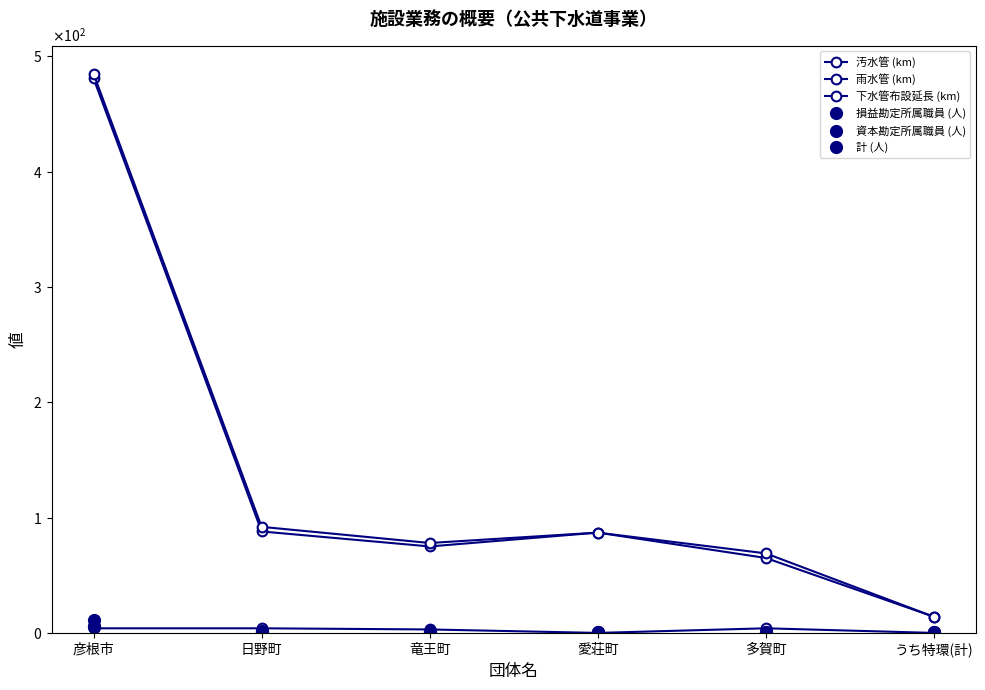

Does the chart have visible grid lines?

No